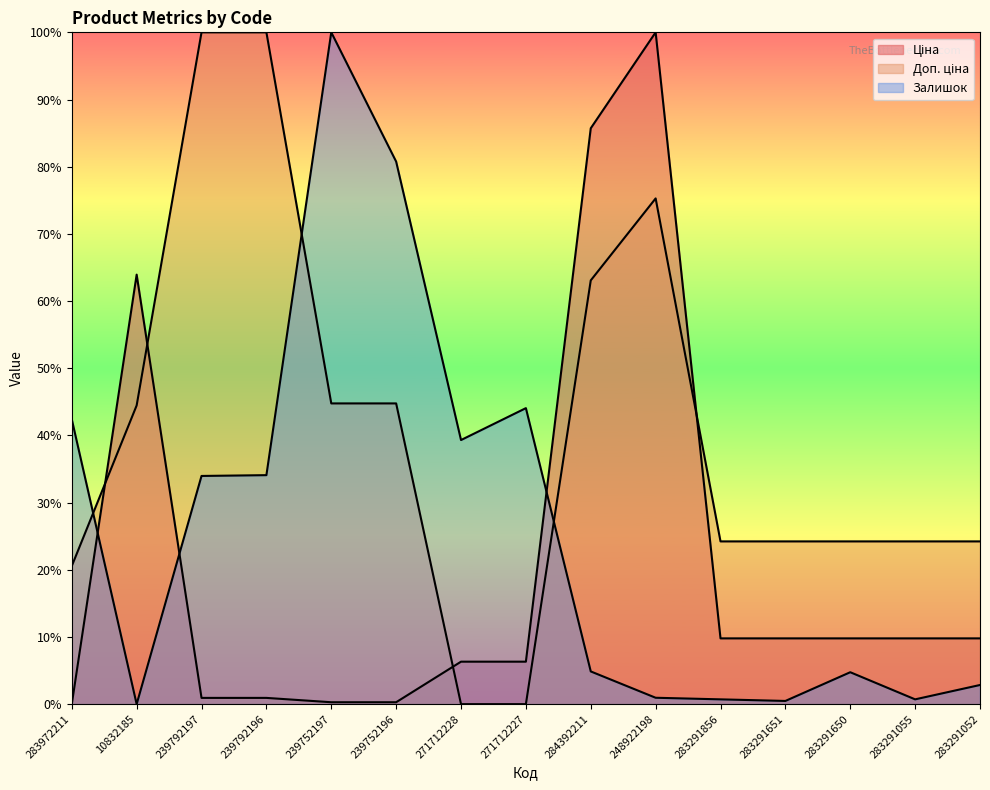

How many intersections are there between Залишок and Доп. ціна?

3